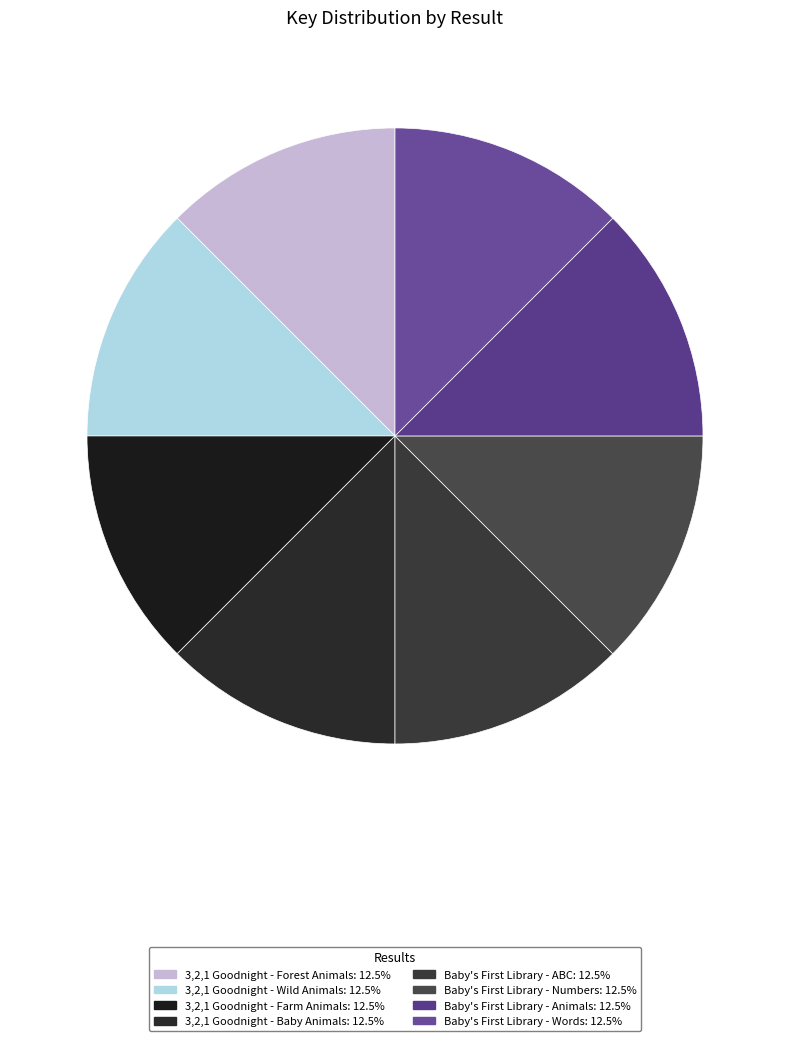

Count the number of slices in the pie.

8